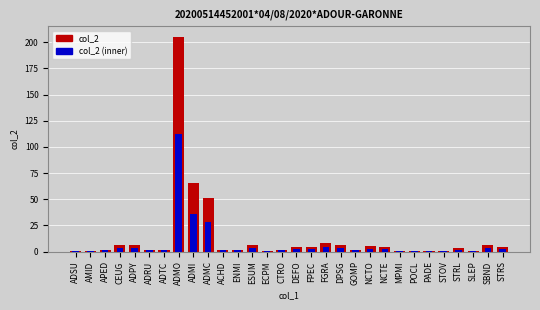

Rank the series by their maximum value, from highest to lowest.

col_2, col_2 (inner)